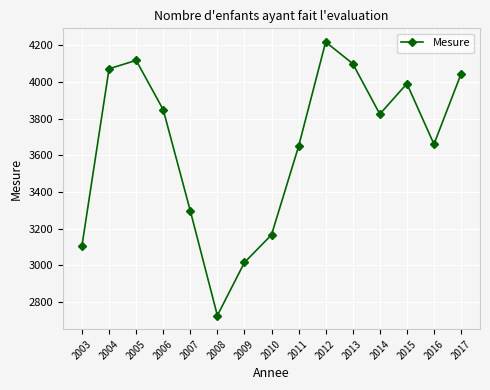

How many points are lower than both their immediate neighbors (excluding endpoints)?

3